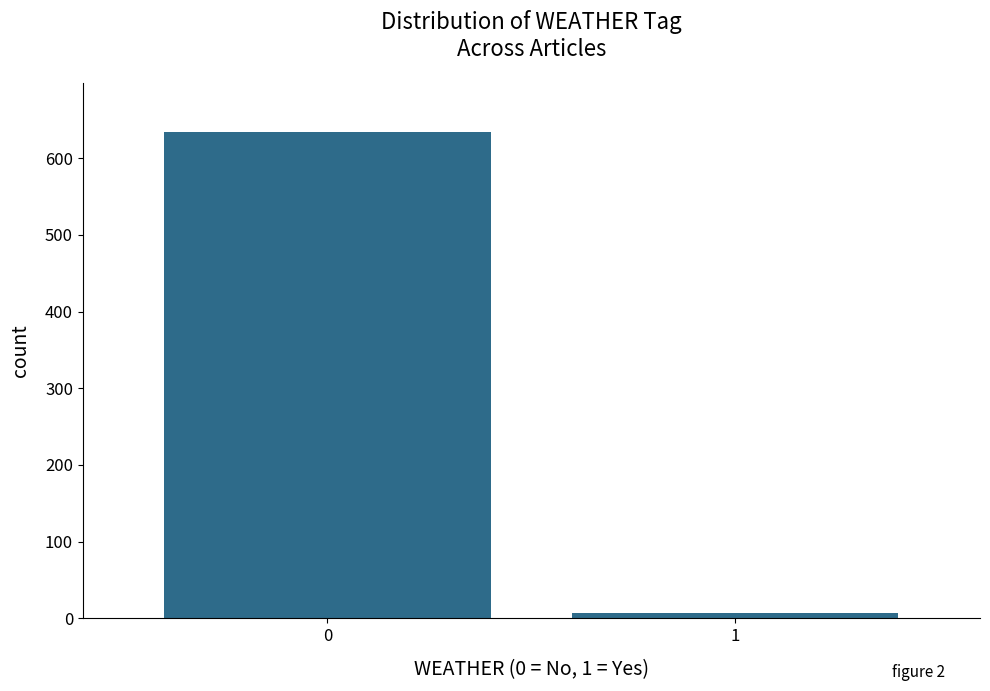

Reading left to right, what are all the values shown in this chart?

0=634	1=7